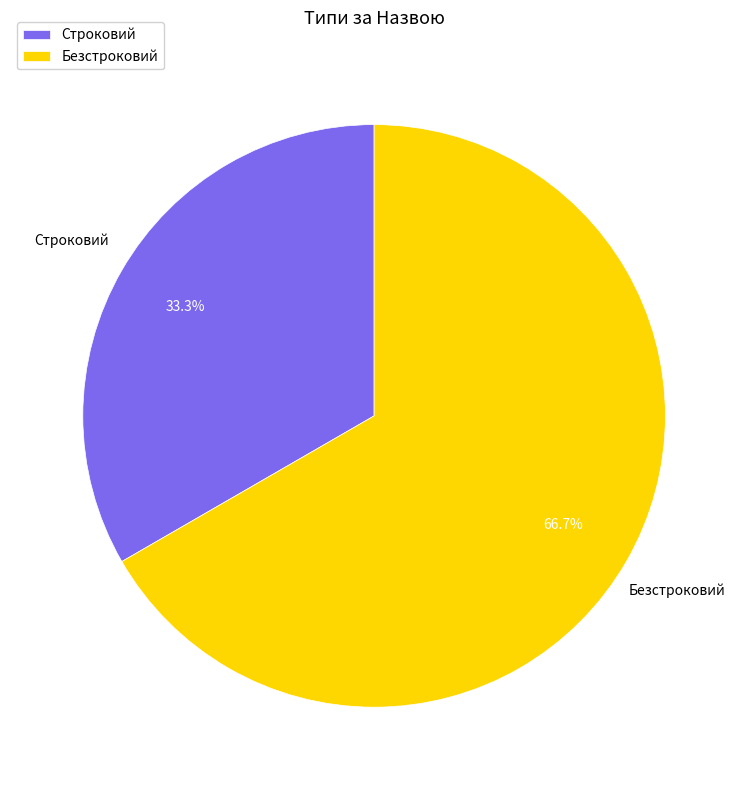

How much of the chart is everything except Безстроковий?

33.3%